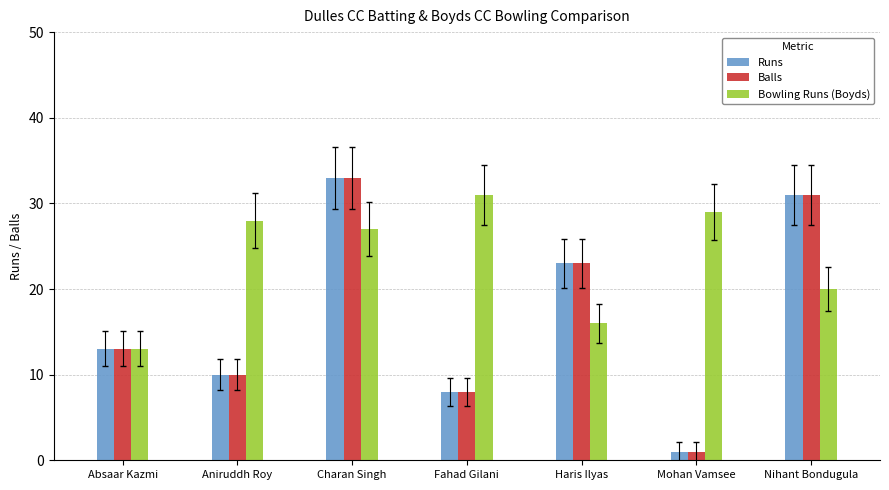

Which label corresponds to the largest value in the chart?

Charan Singh